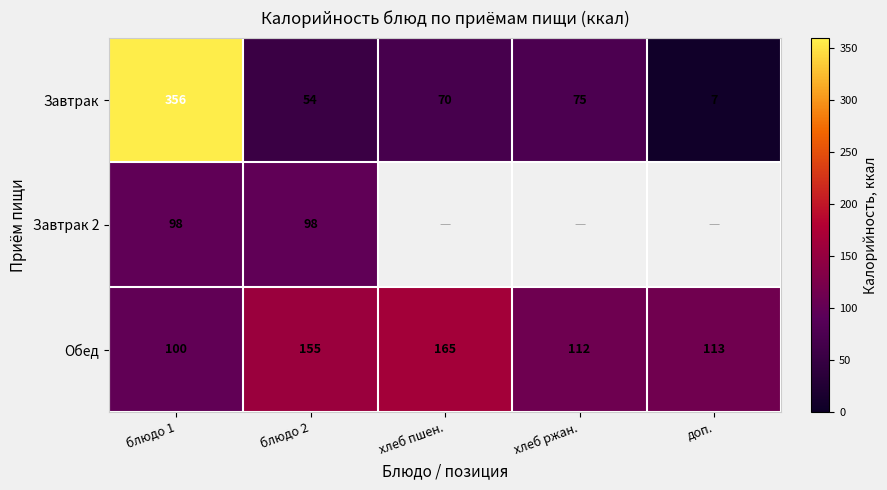

List the labels in order of Завтрак value, largest first.

блюдо 1, хлеб ржан., хлеб пшен., блюдо 2, доп.